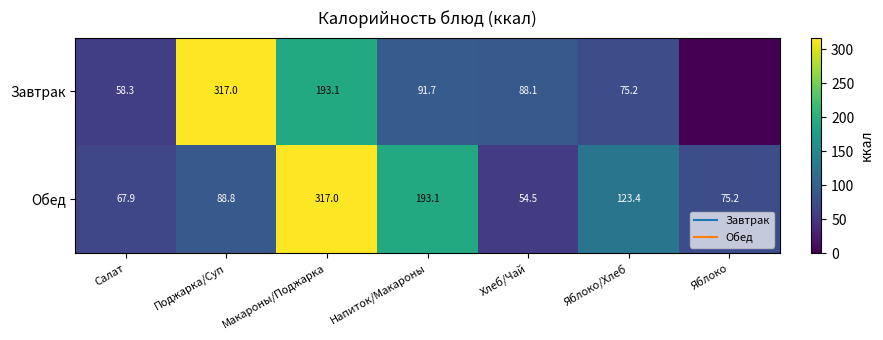

Rank the series at Поджарка/Суп from lowest to highest value.

Обед, Завтрак